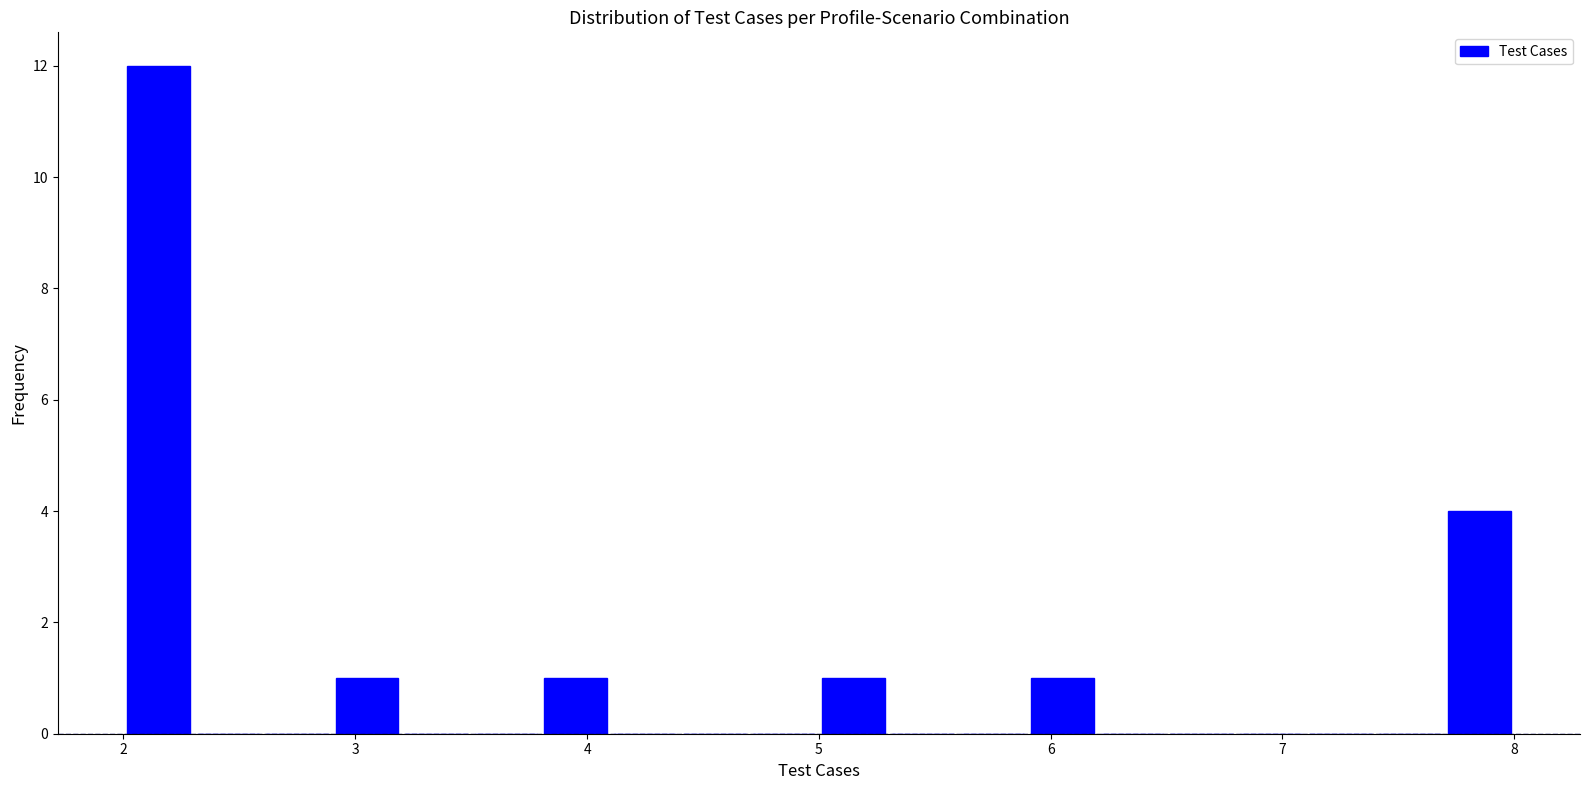

Around what value on the x-axis is the tallest bar? Give the approximate position of its centre, as read against the axis.

2.2